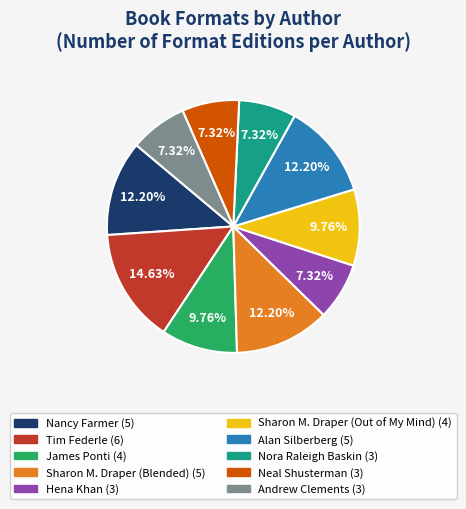

What is the largest slice in the pie chart?

Tim Federle